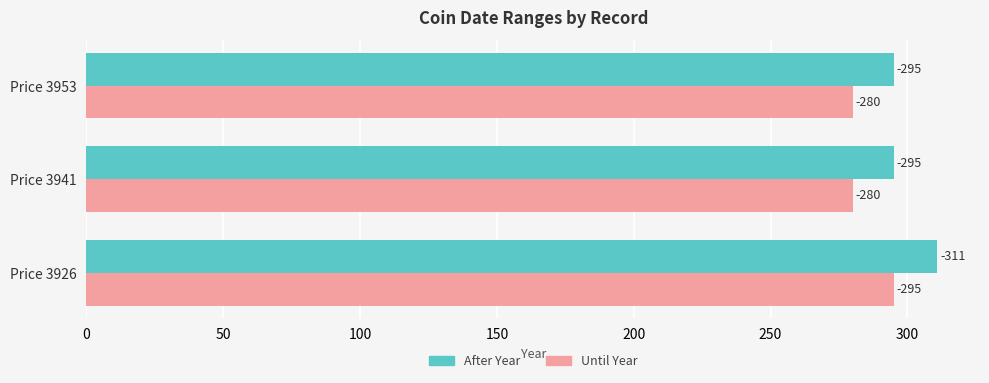

What are all the series names shown in the legend?

After Year, Until Year